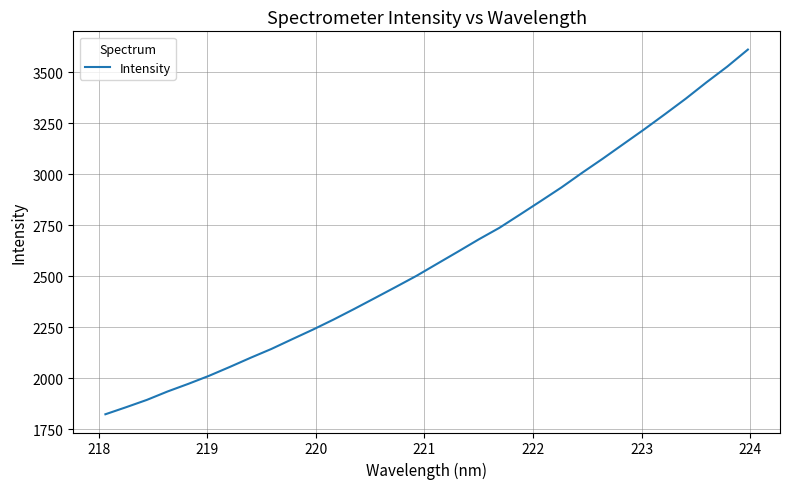

How many lines are shown in the chart?

1